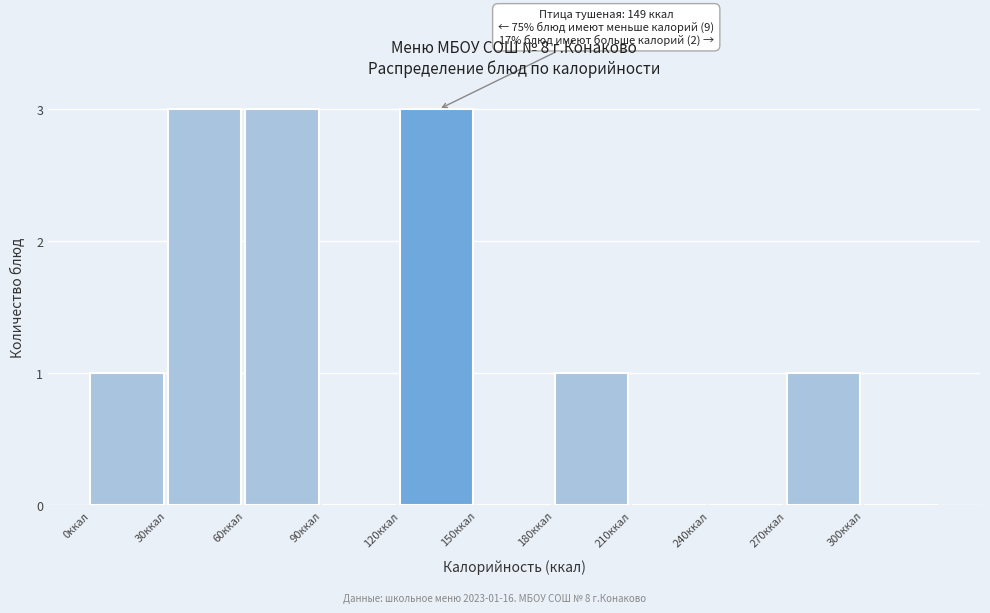

Reading left to right, transcribe all the data shown in this chart.

0ккал=1	30ккал=3	60ккал=3	90ккал=0	120ккал=3	150ккал=0	180ккал=1	210ккал=0	240ккал=0	270ккал=1	300ккал=0